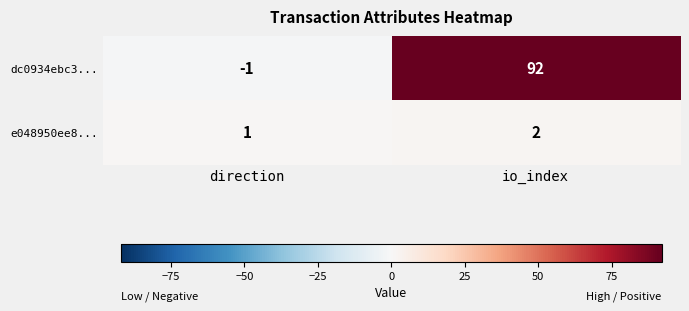

Reading right to left, extract all data points from this chart.

dc0934ebc3...: io_index=92	direction=-1
e048950ee8...: io_index=2	direction=1